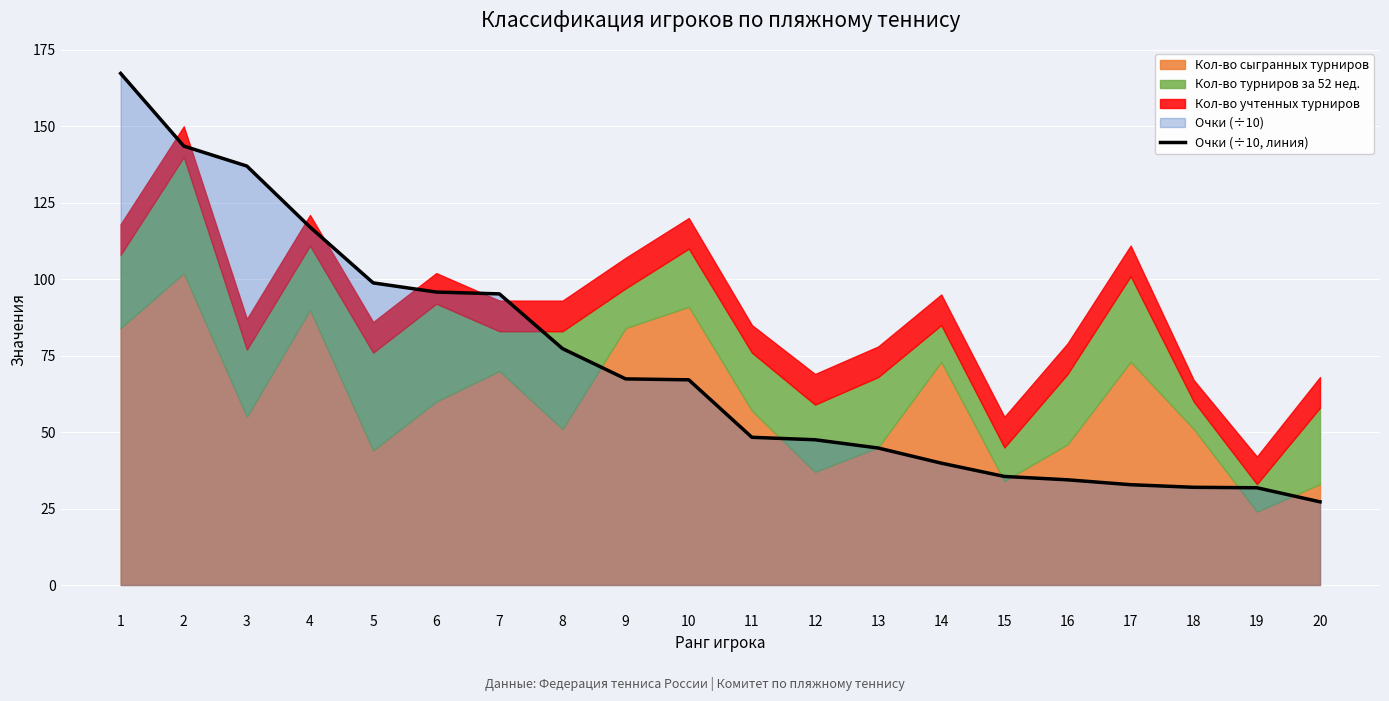

What is the difference between the maximum and minimum values?

140.1